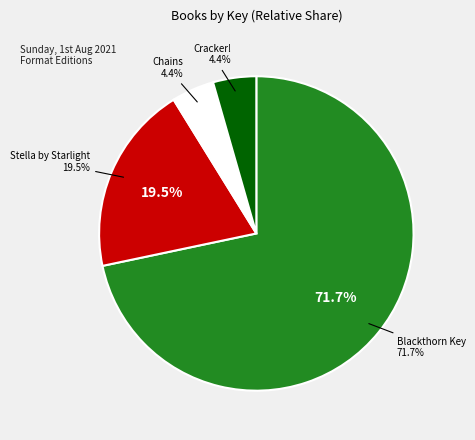

What is the ratio of the value at Cracker! to the value at Blackthorn Key?

0.1